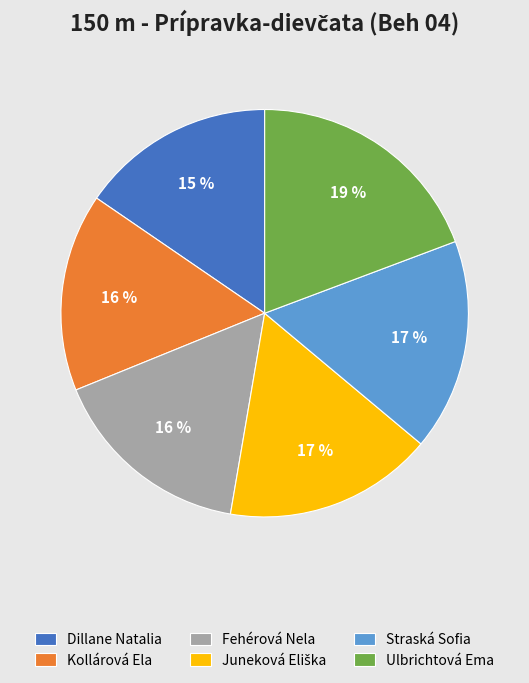

True or false: Fehérová Nela accounts for 22% of the total.

False